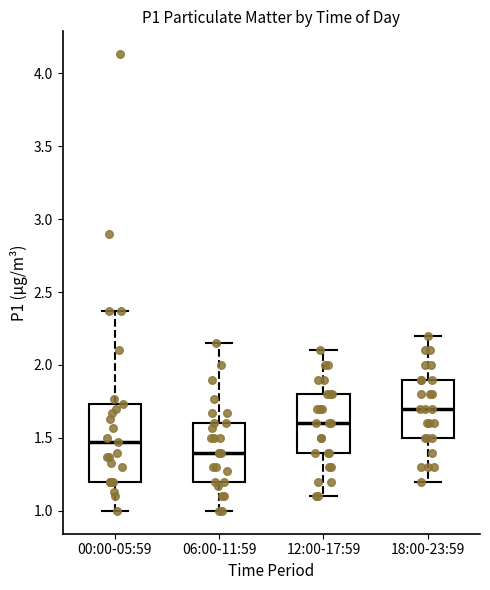

Which box's median line is the lowest?

06:00-11:59